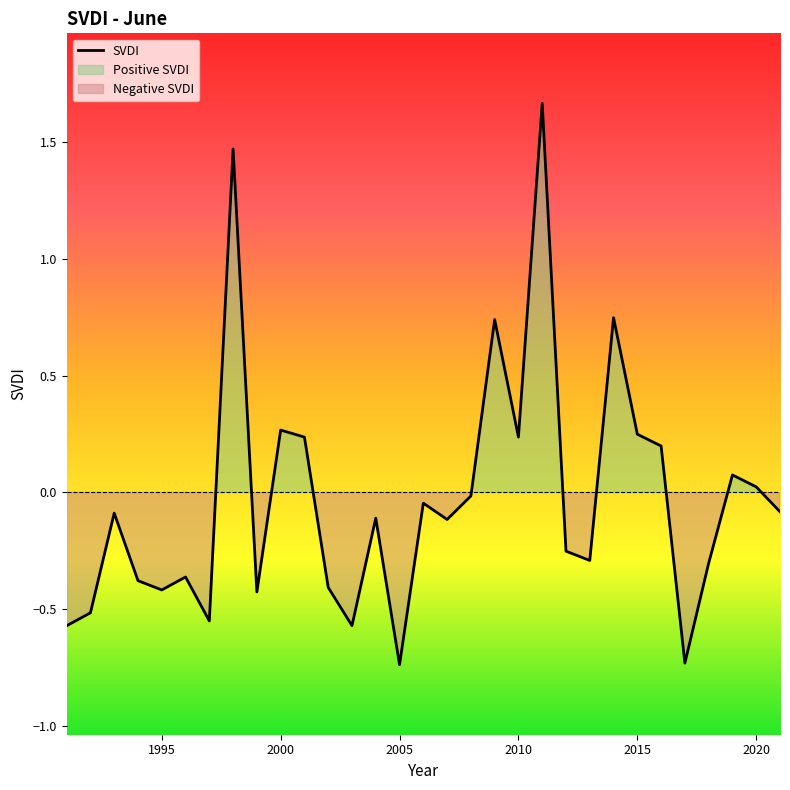

Where is the data nearest to the value 0?

2008